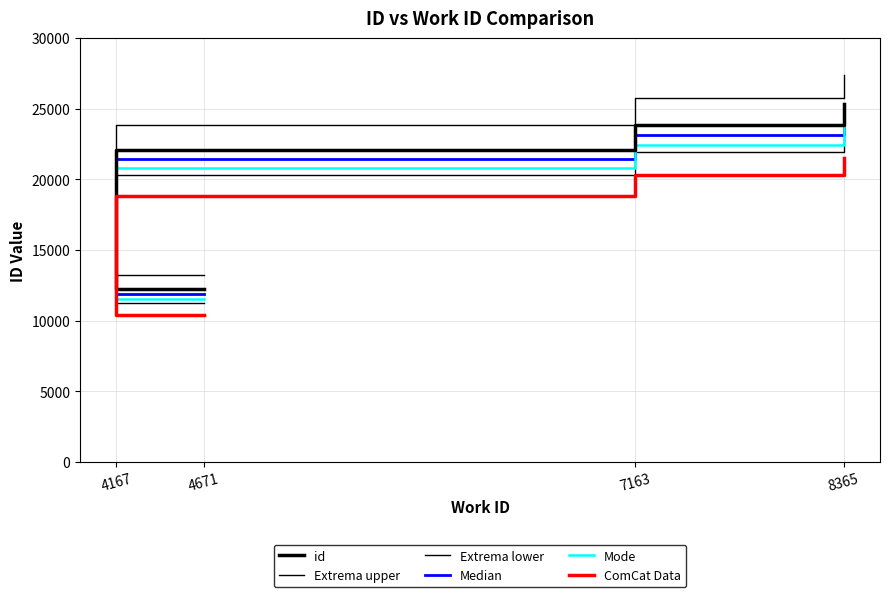

True or false: ComCat Data has a value of 20283.5 at 7163.

True